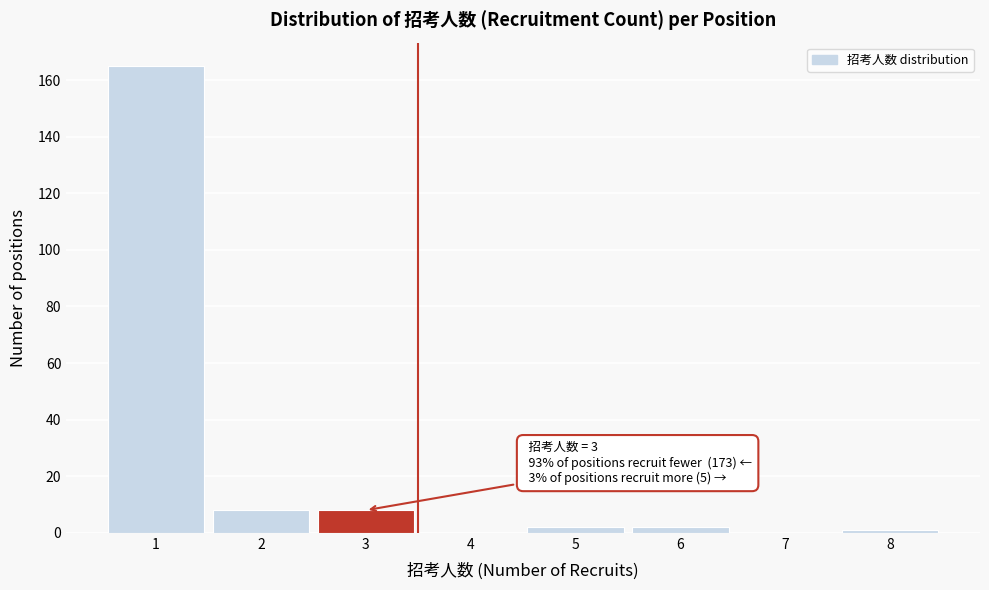

Which range on the x-axis has the tallest bar?

0.5 to 1.5